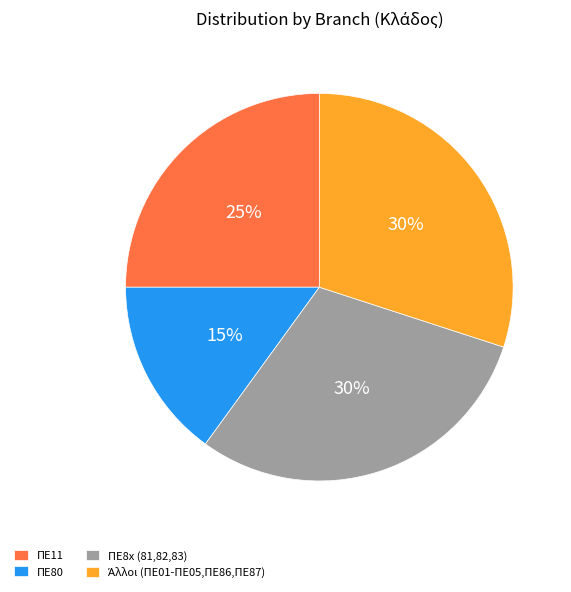

To the nearest percent, what is the average slice percentage?

25%